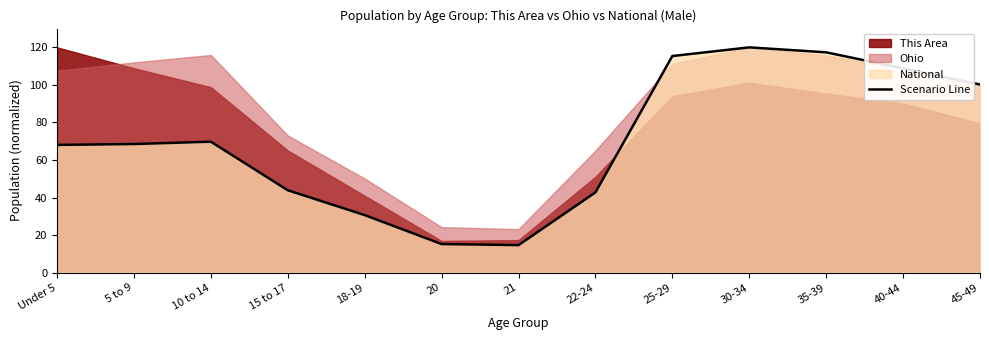

List the labels in order of value, largest first.

30-34, 35-39, 25-29, 40-44, 45-49, 10 to 14, 5 to 9, Under 5, 15 to 17, 22-24, 18-19, 20, 21